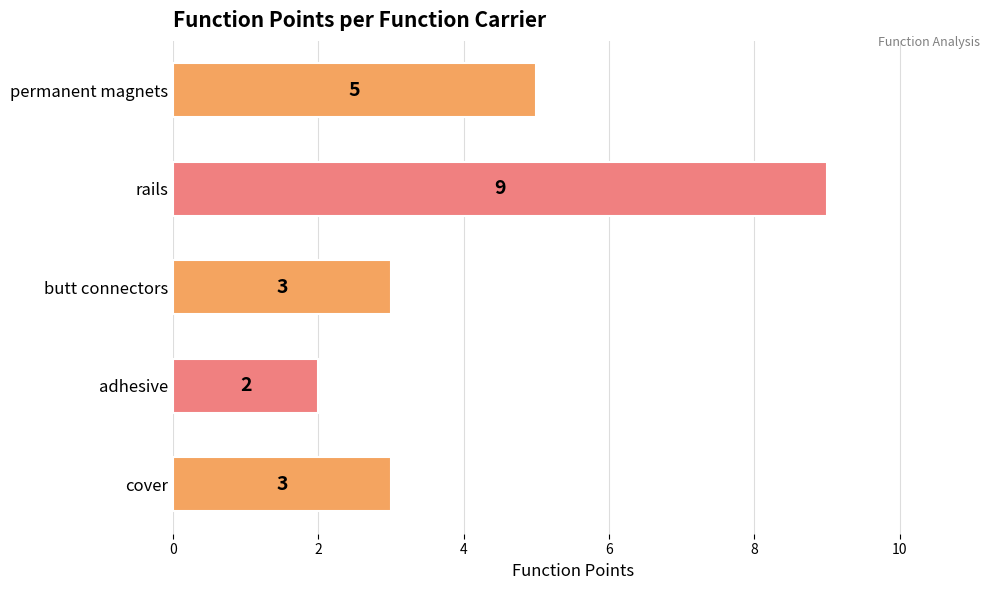

What is the greatest value displayed?

9